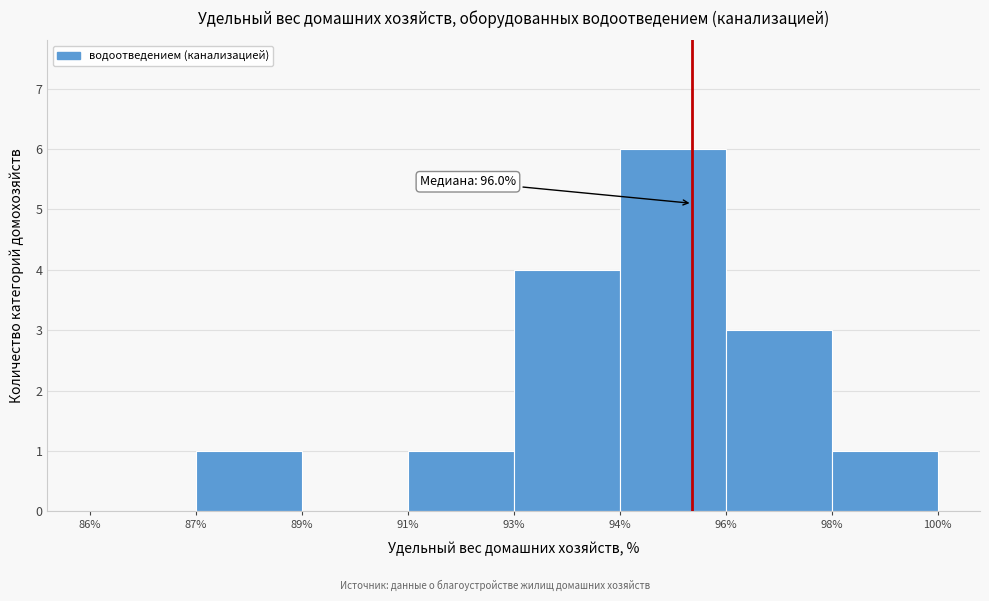

Reading right to left, extract all data points from this chart.

98%=1	96%=3	94%=6	93%=4	91%=1	89%=0	87%=1	86%=0